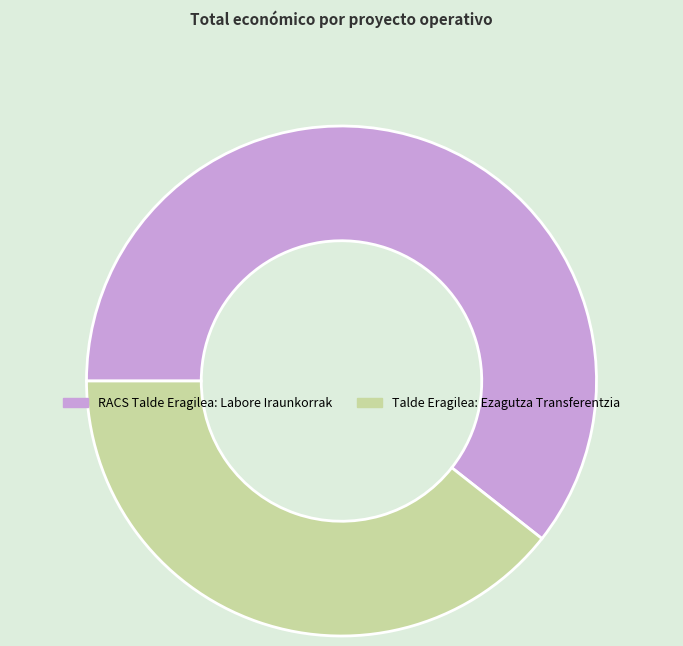

The RACS Talde Eragilea: Labore Iraunkorrak slice represents 48% of the pie. True or false?

False